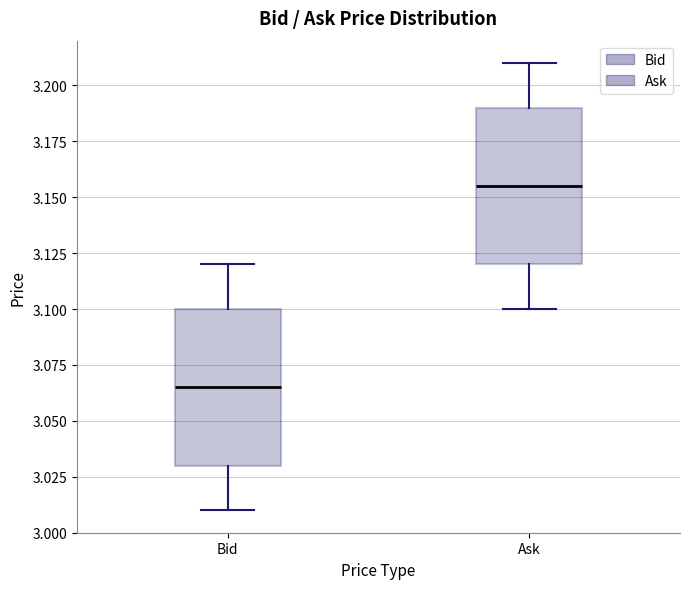

Reading left to right, transcribe this box plot: for each box, give where its median line is, the range the box spans, and where its two whiskers end, as read against the y-axis. The values are not printed on the chart, so give them approximately, as read against the axis.

Bid: median 3.065, box 3.030 to 3.100, whiskers 3.010 to 3.120
Ask: median 3.155, box 3.120 to 3.190, whiskers 3.100 to 3.210